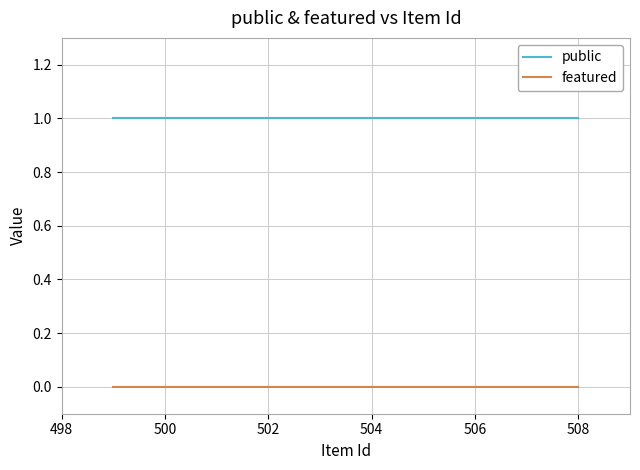

Which series has the largest total across all categories?

public